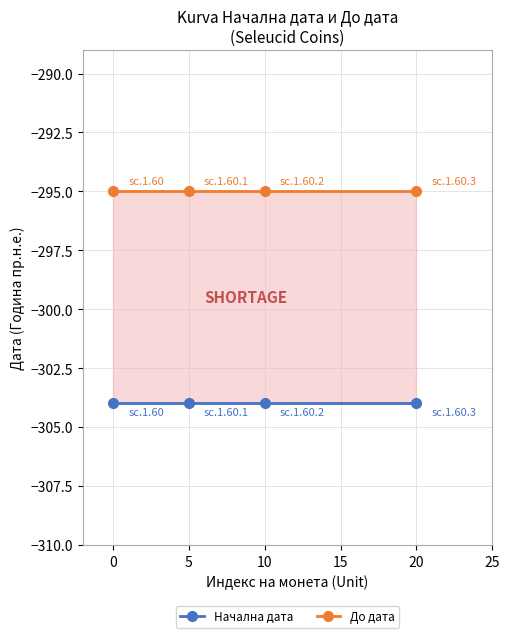

True or false: Начална дата and До дата intersect in this chart.

False